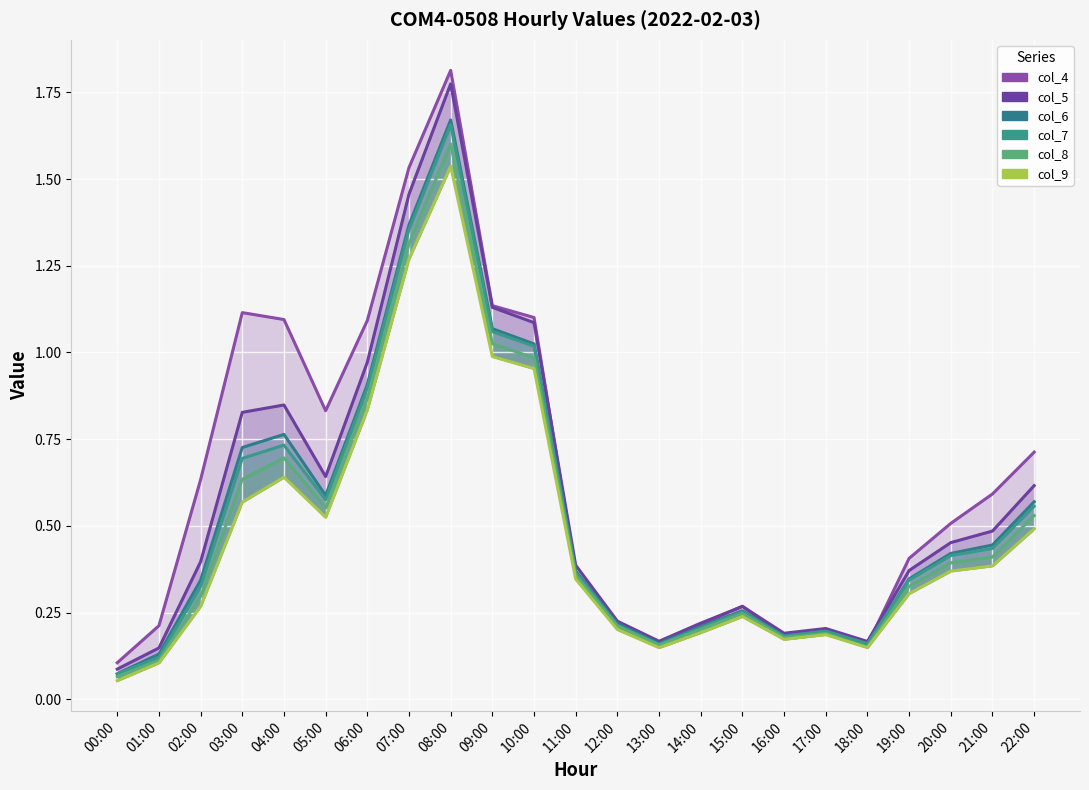

At which category does col_9 reach its first local peak?

04:00